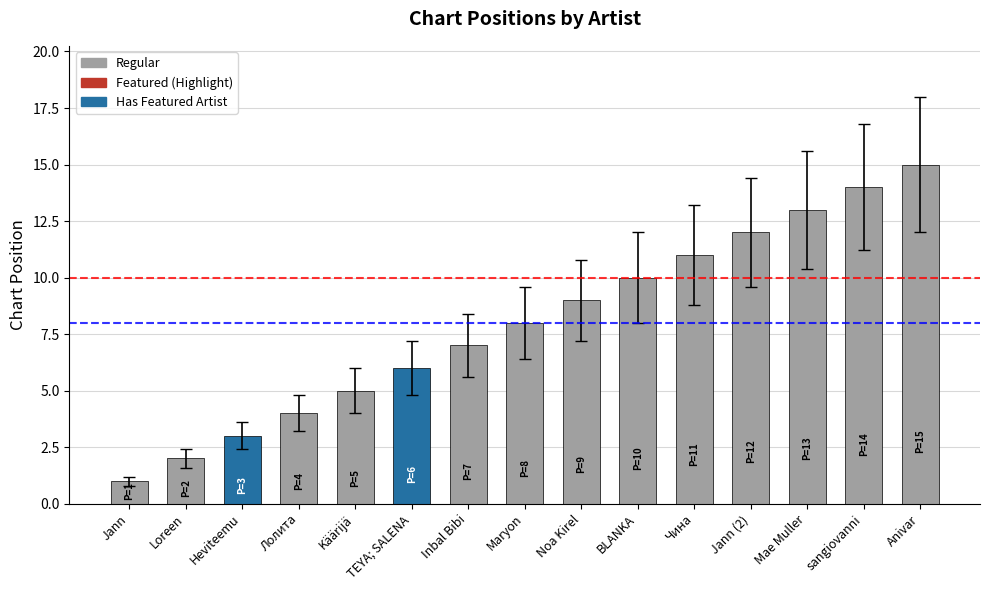

List the labels in order of value, largest first.

Anivar, sangiovanni, Mae Muller, Jann (2), Чина, BLANKA, Noa Kirel, Maryon, Inbal Bibi, TEYA; SALENA, Käärijä, Лолита, Heviteemu, Loreen, Jann